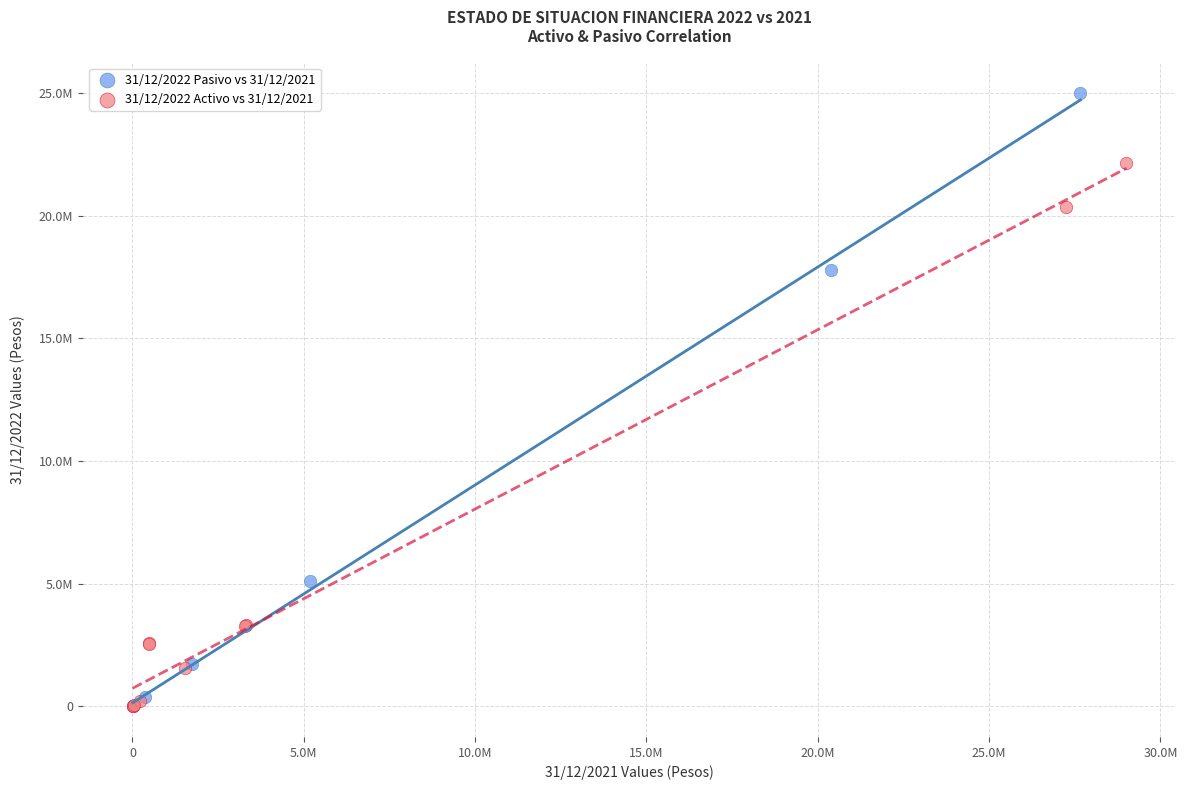

Which series reaches the maximum Y coordinate?

31/12/2022 Pasivo vs 31/12/2021